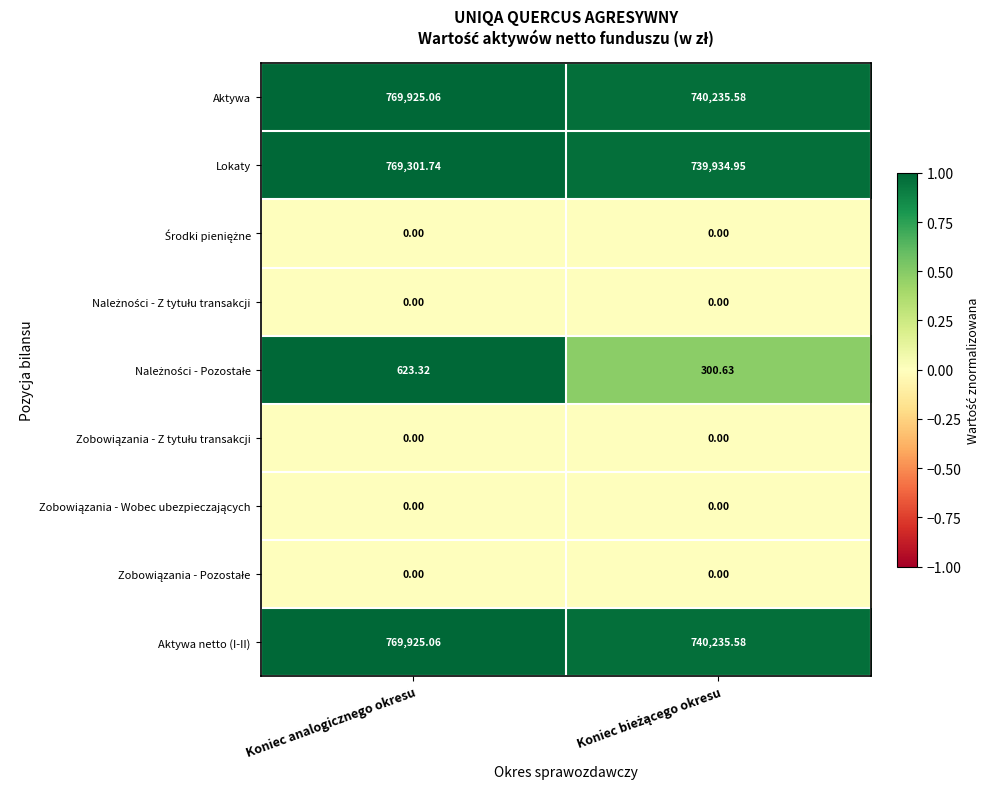

What is the spread (max minus min) of values at Koniec analogicznego okresu?

769925.1